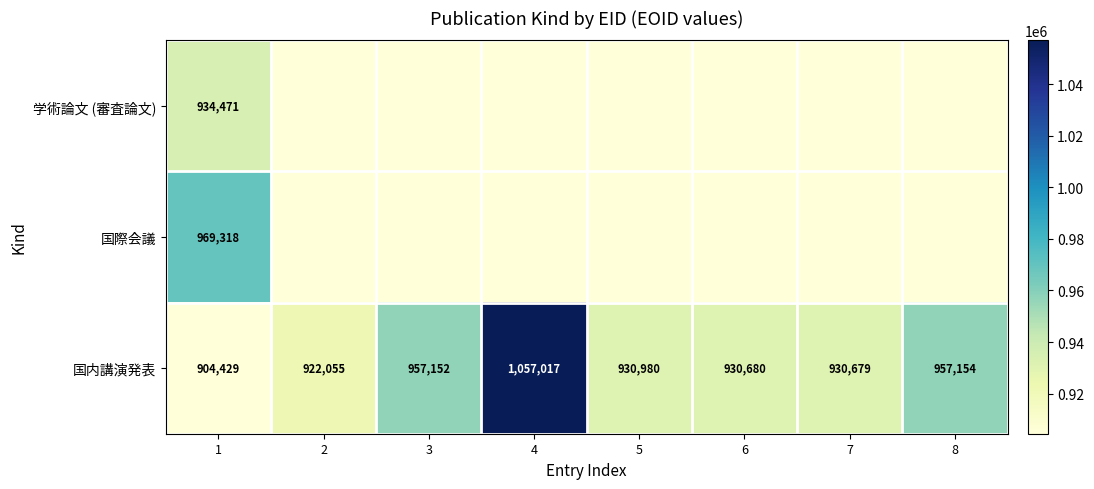

The value of 国内講演発表 at 5 is 565383. True or false?

False